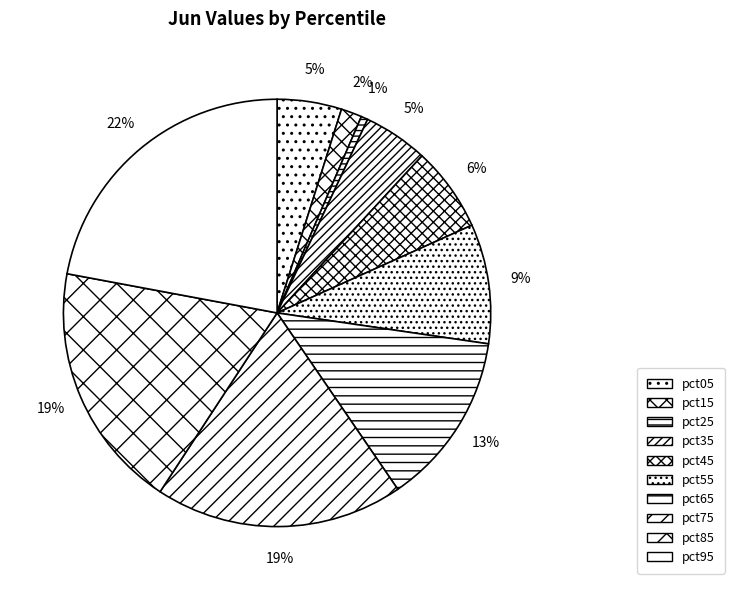

How many slices are in this pie chart?

10